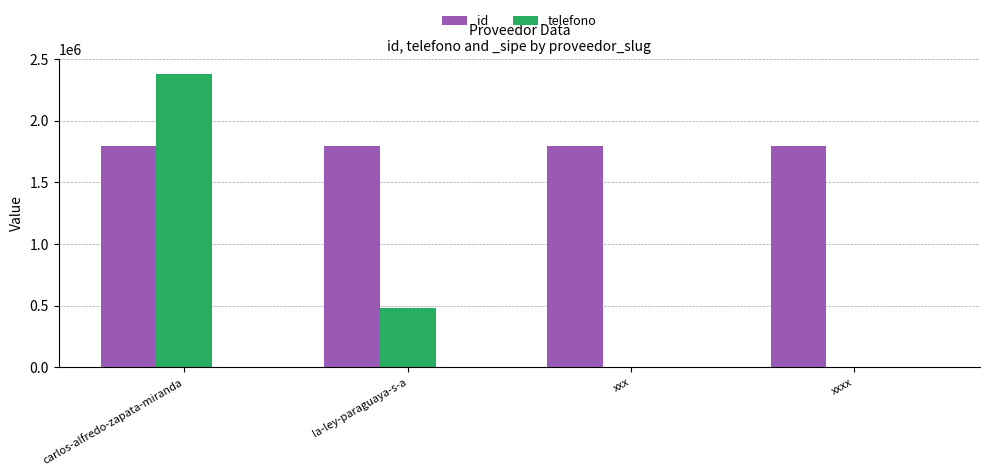

Rank the series by their average value, from lowest to highest.

telefono, id